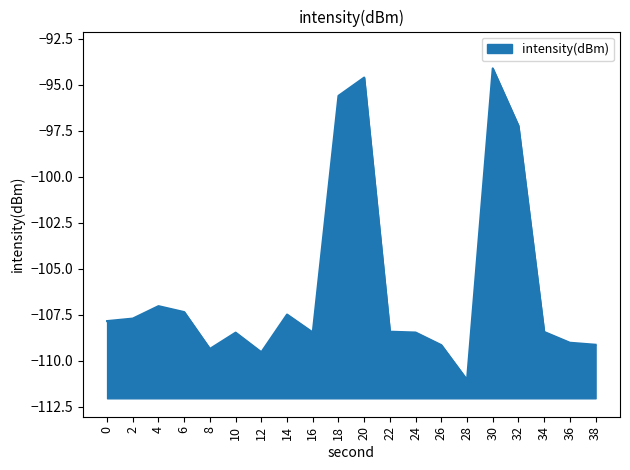

Does the chart have visible grid lines?

No